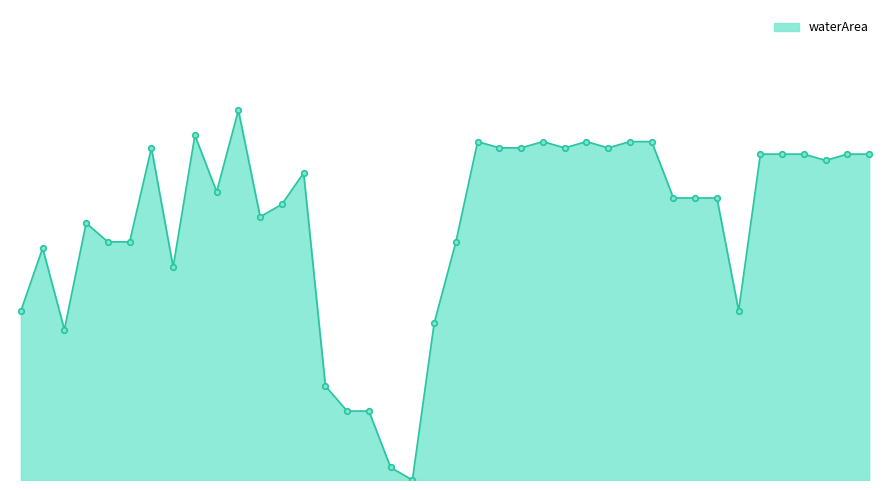

How many positive values are there?

39